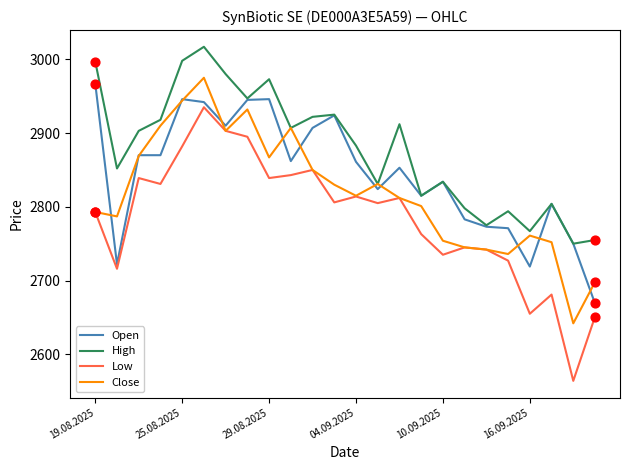

At how many categories does at least one series exceed 2839?

14